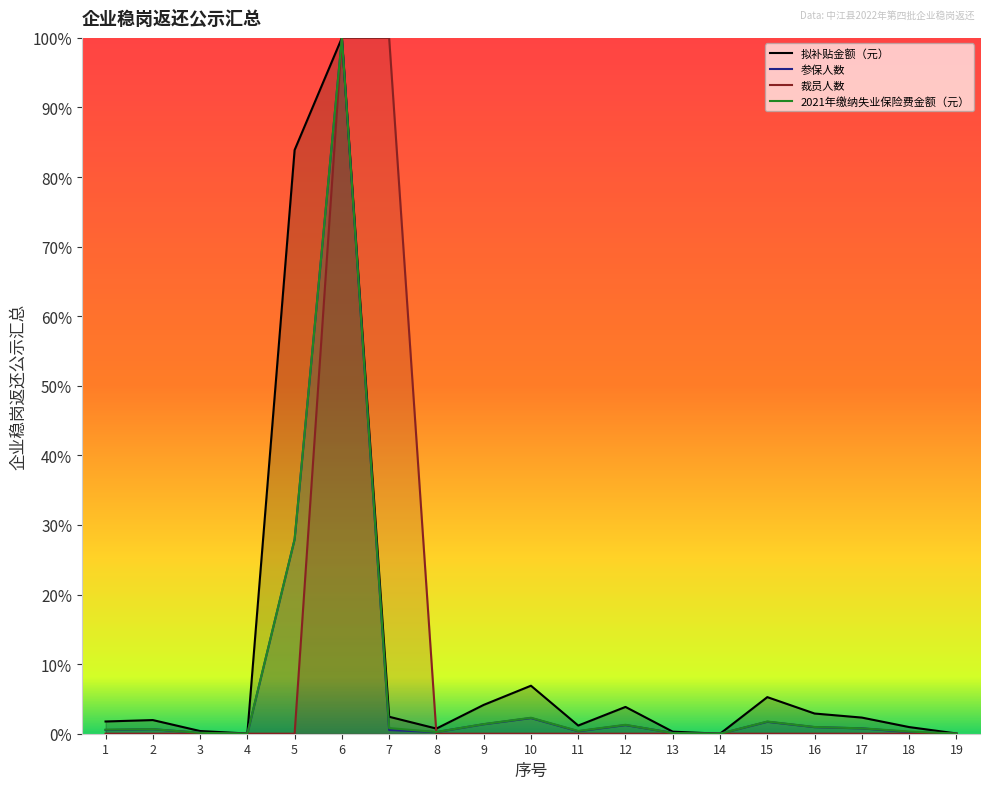

What is the difference between the highest and lowest values at 15?

0.1